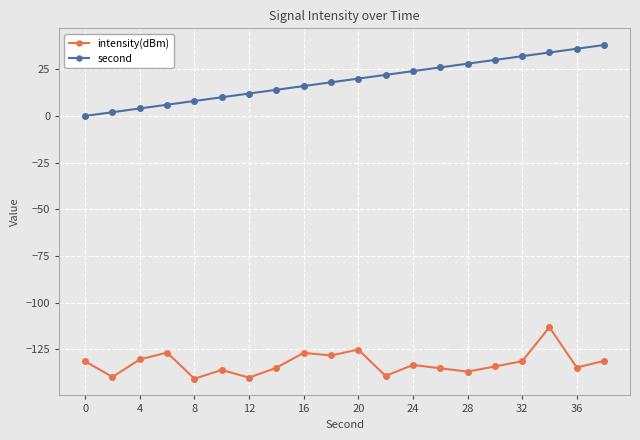

Which series has the widest spread of values?

second